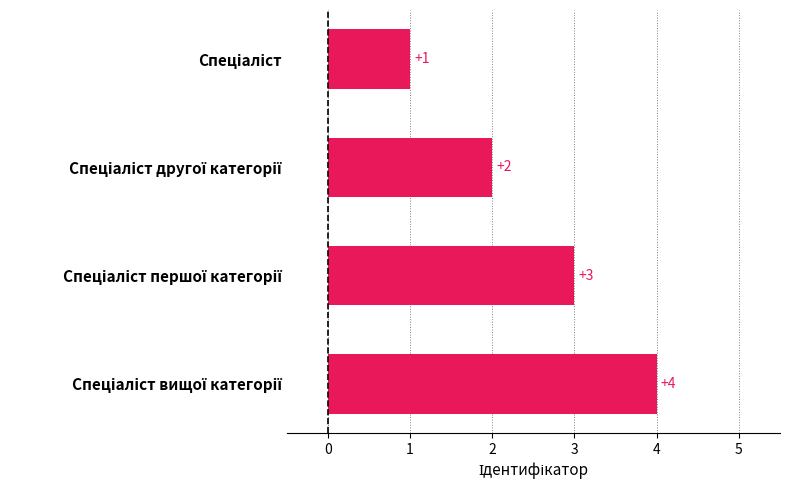

What is the difference between the maximum and minimum values?

3